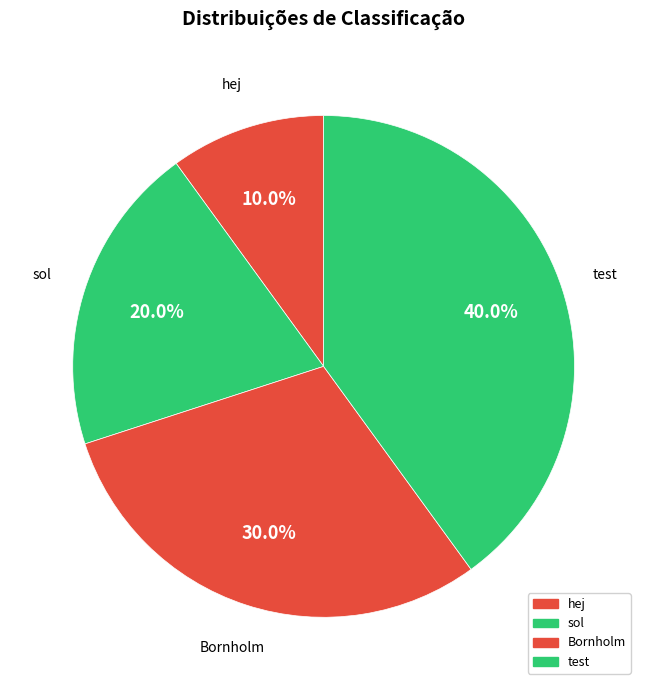

Which category has the biggest portion of the pie?

test